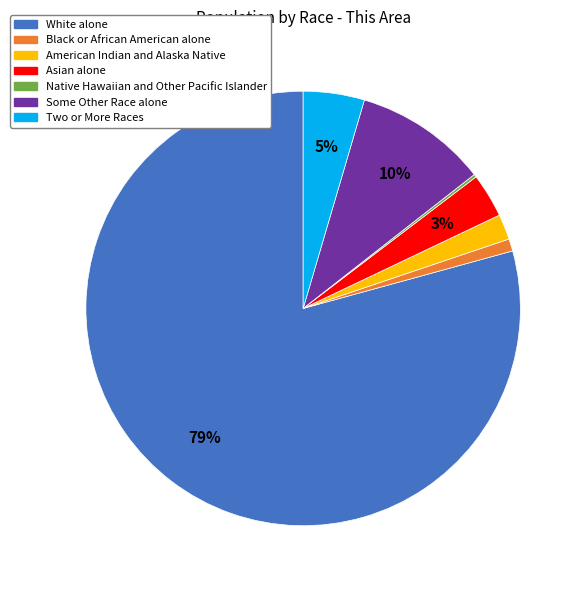

Do White alone and Two or More Races together represent more than half of the pie?

Yes